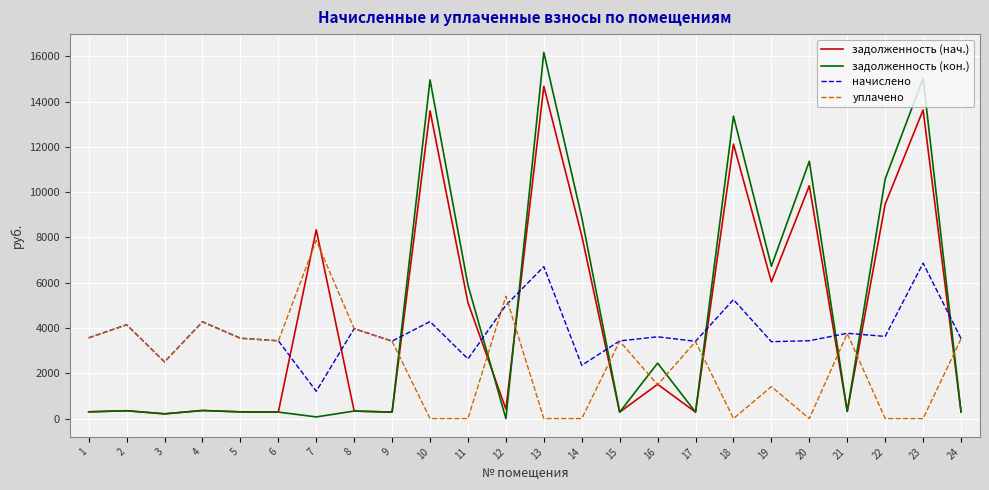

What is the maximum value shown in the chart?

16173.0